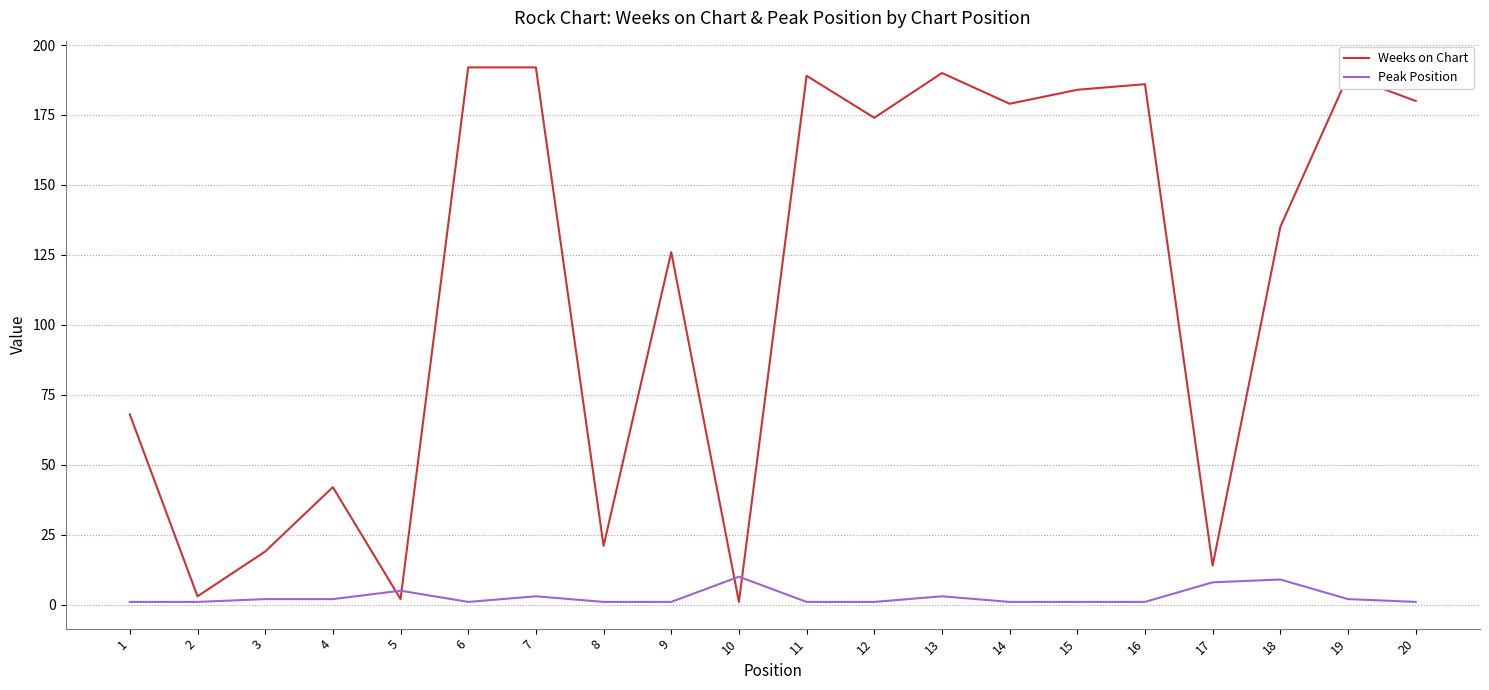

What is the difference between the highest and lowest values at 18?

126